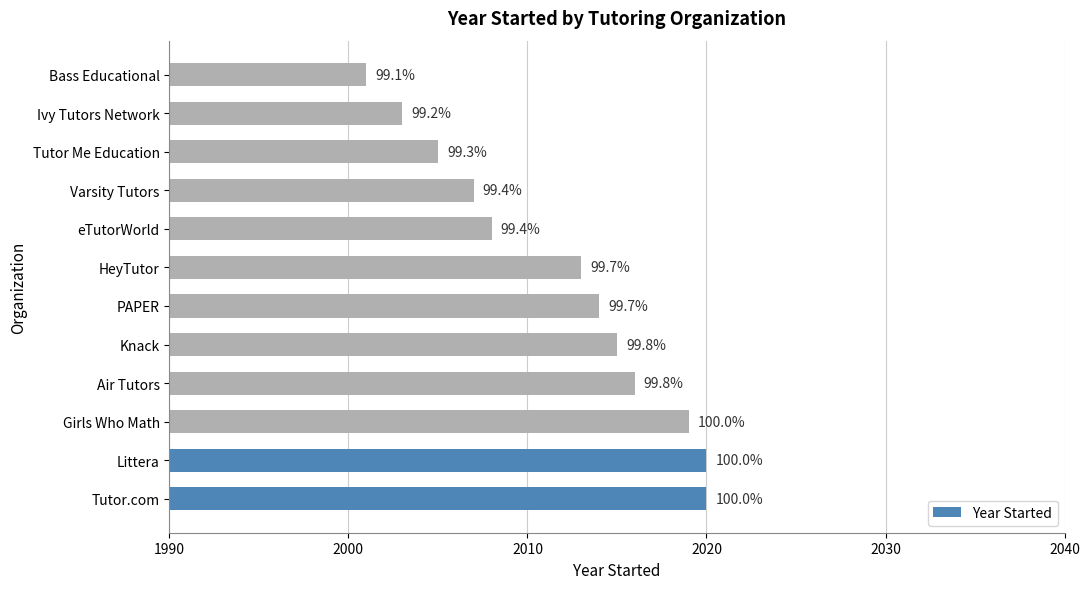

Are the bars grouped side by side (vs. stacked)?

No